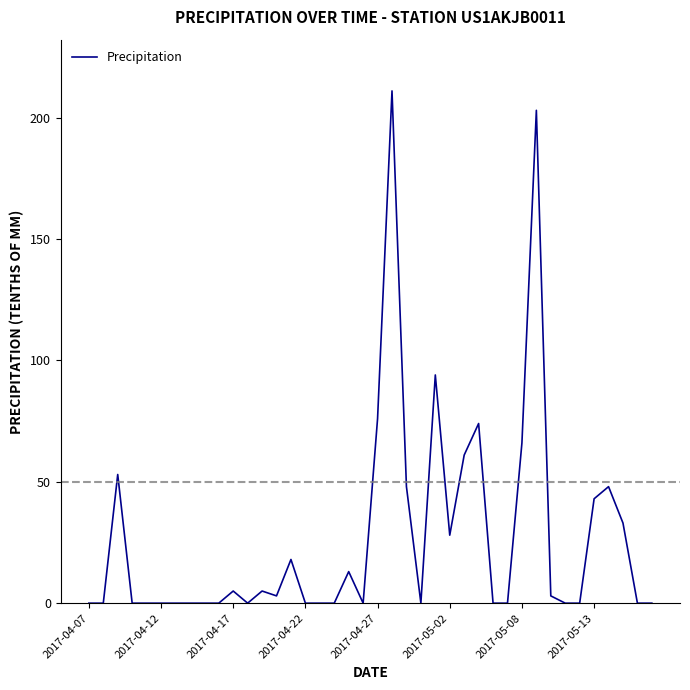

What is the maximum value shown in the chart?

211